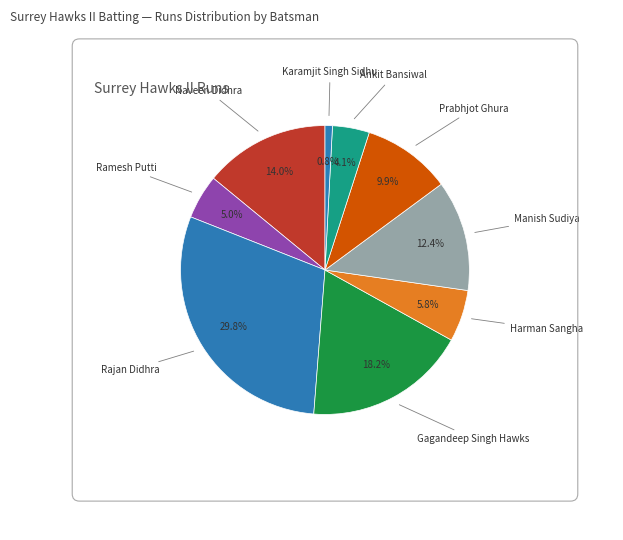

Count the number of slices in the pie.

9